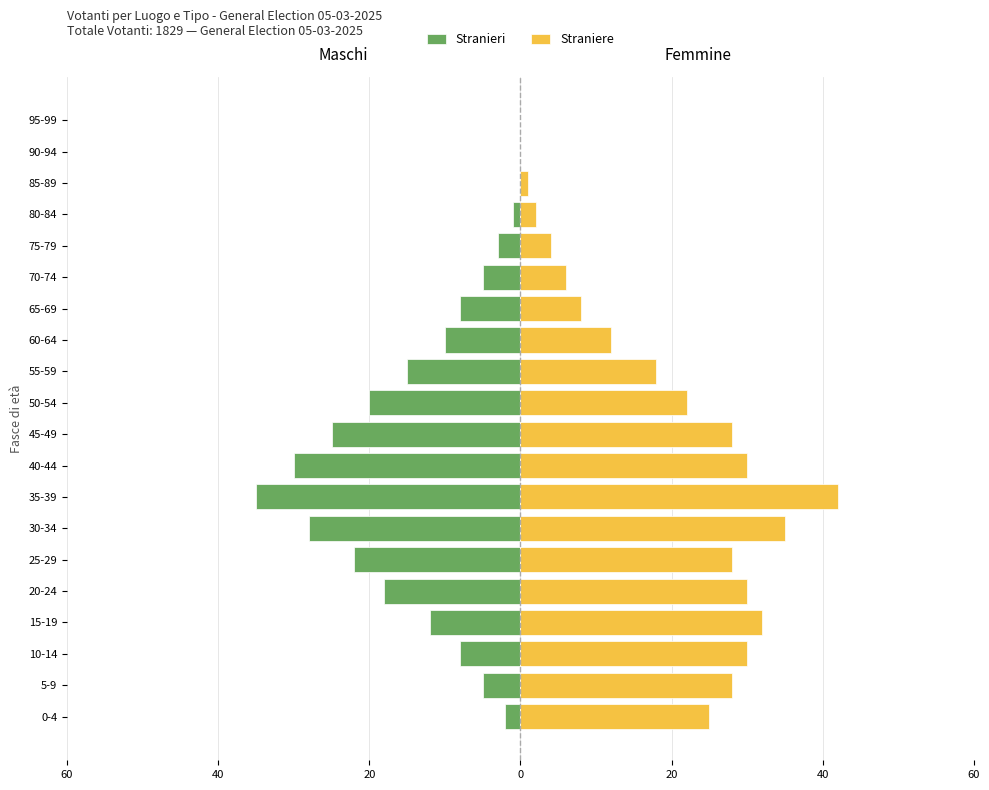

How many negative values does the Stranieri series have?

17